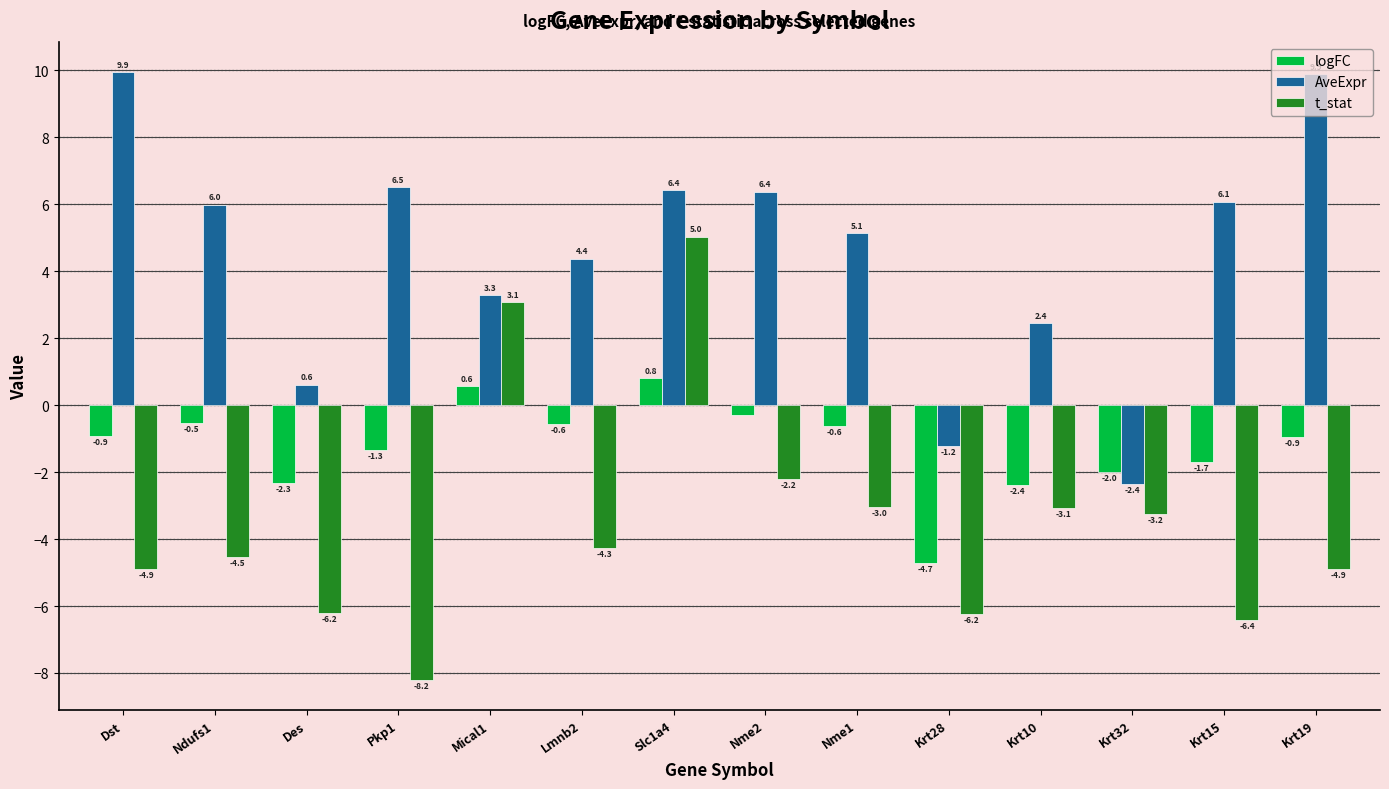

List the series in order of their peak value, highest first.

AveExpr, t_stat, logFC